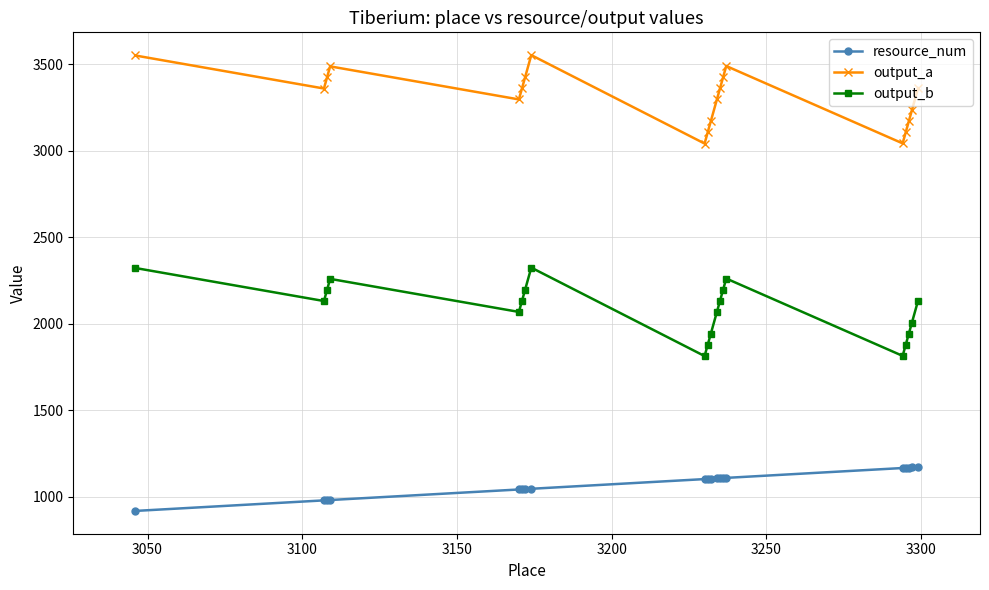

How many lines are shown in the chart?

3